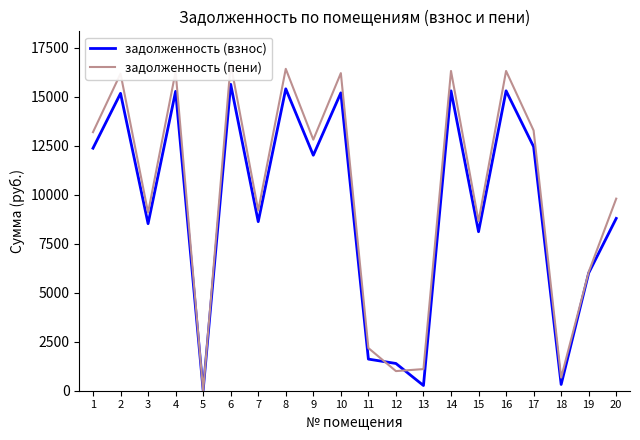

Which series has the widest spread of values?

задолженность (пени)